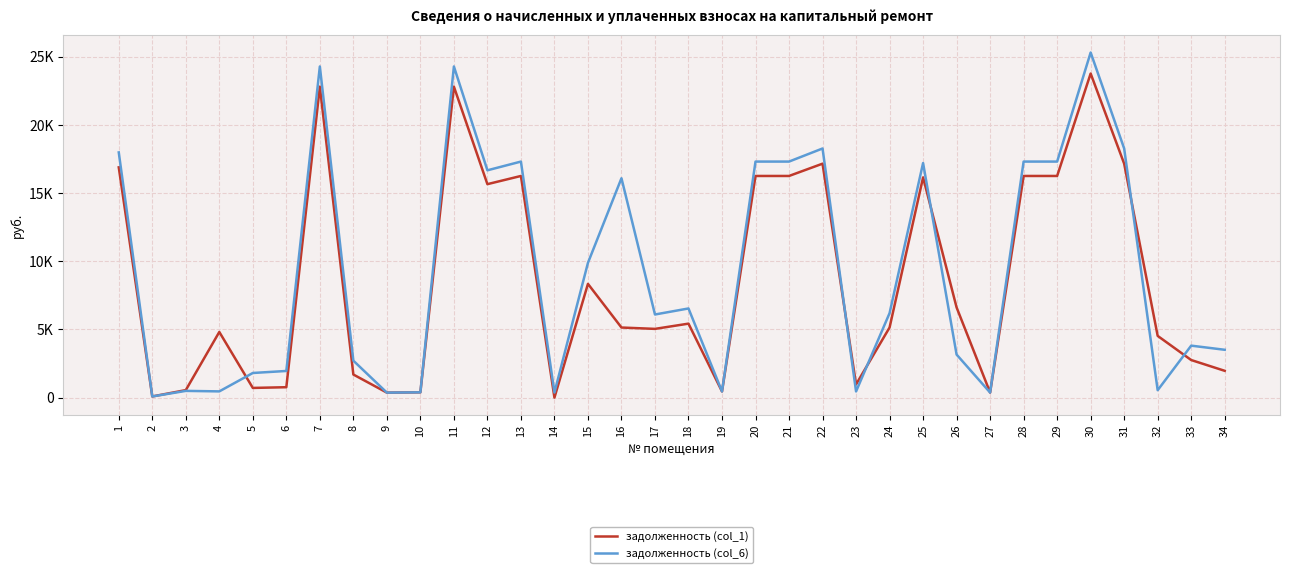

The value of задолженность (col_1) at 16 is 5140.1. True or false?

True